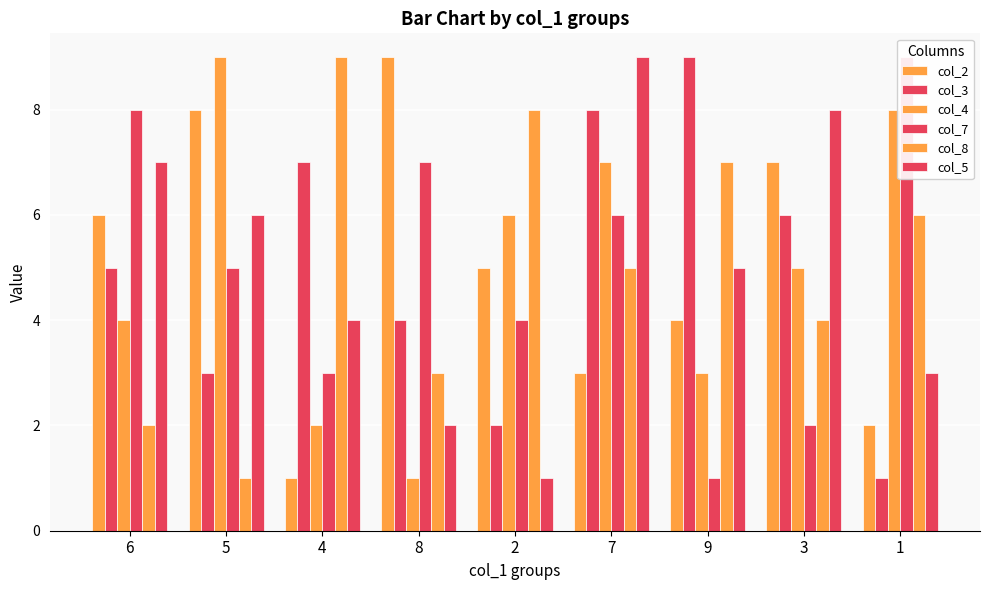

Which has a higher value, 8 or 1?

8